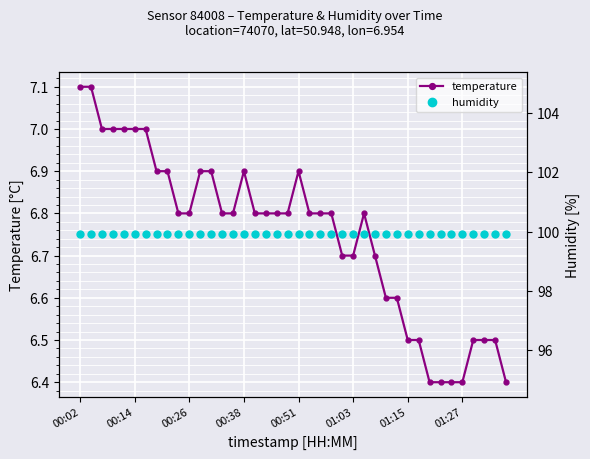

The value of temperature at 11 is 6.9. True or false?

True